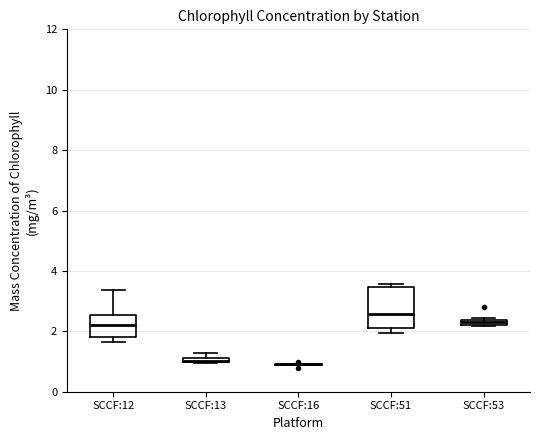

Which box is the tallest, from its lower edge to its upper edge?

SCCF:51